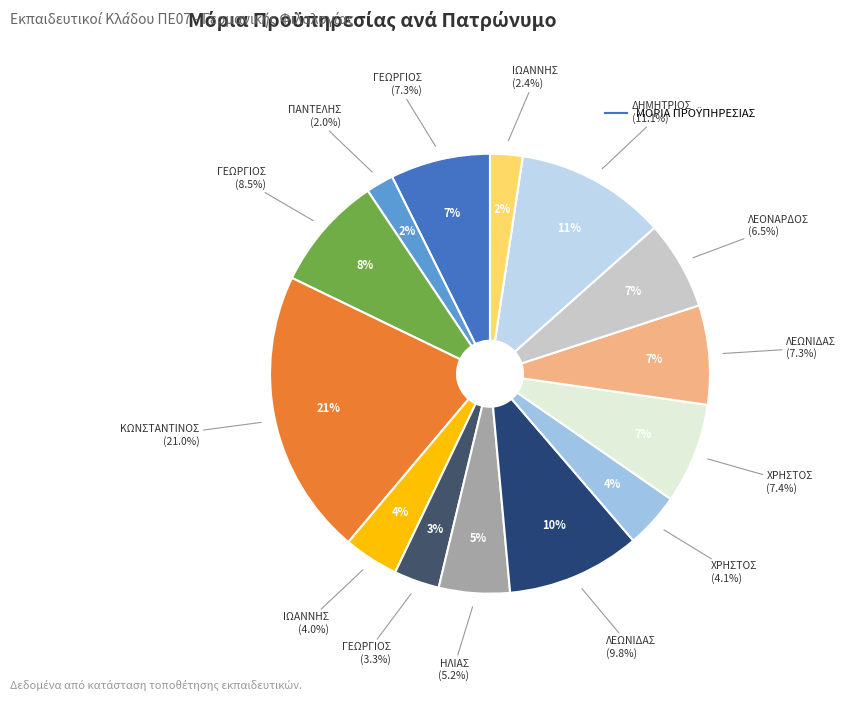

Does any single category account for the majority?

No